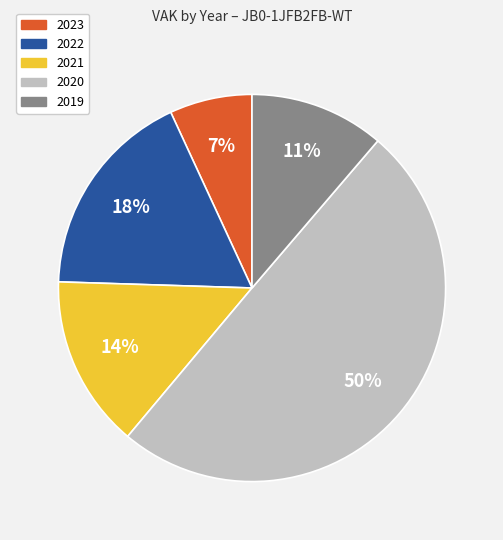

To the nearest percent, what is the average slice percentage?

20%